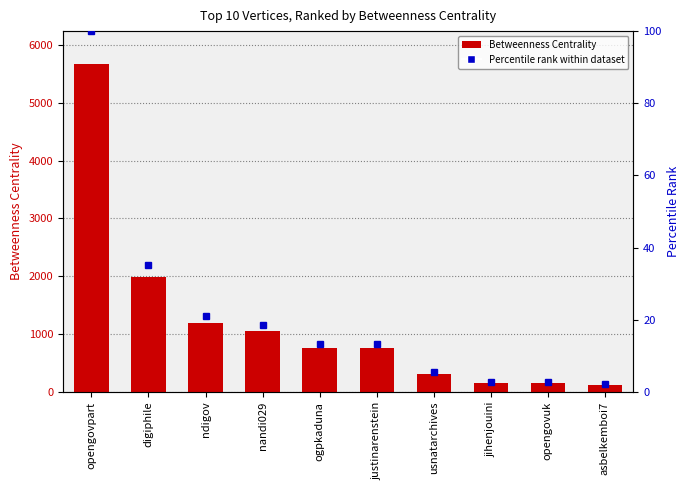

Count the number of data series in this chart.

1